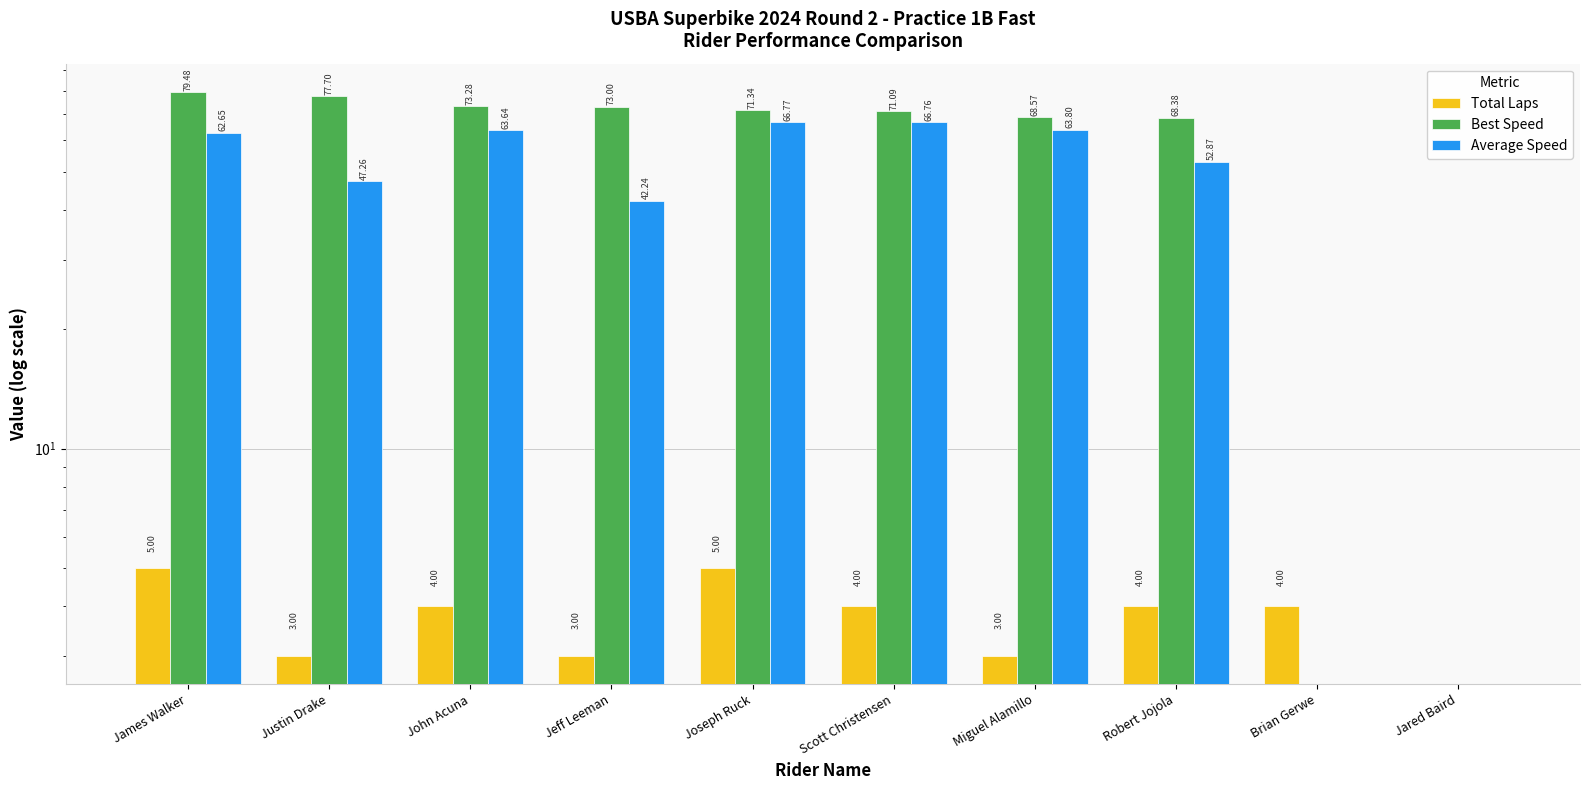

List the series in order of their peak value, lowest first.

Total Laps, Average Speed, Best Speed